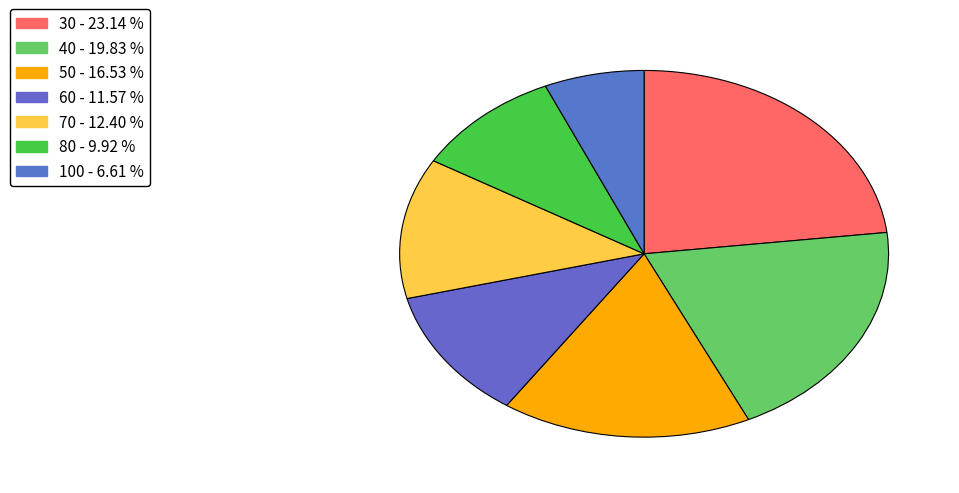

Is 30 the majority of the pie?

No